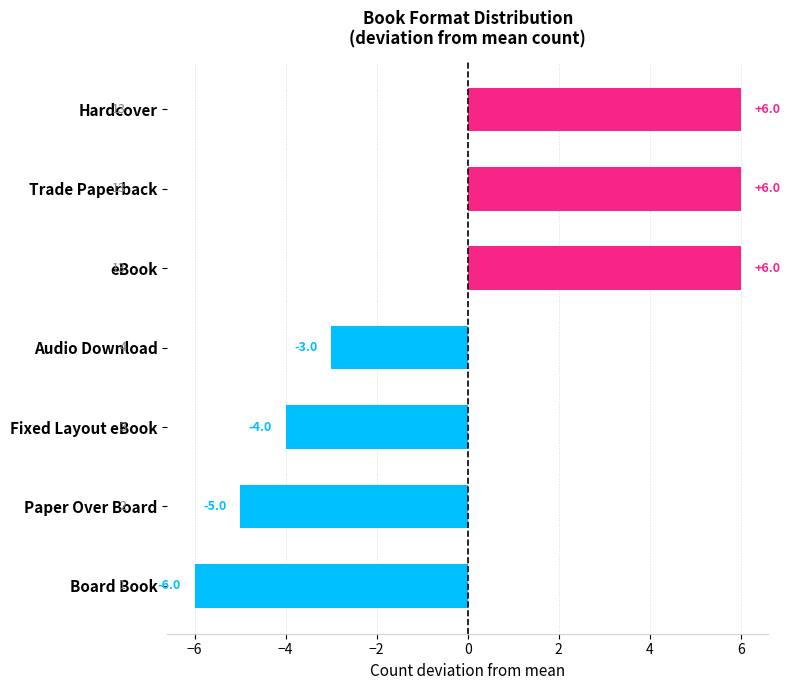

Reading bottom to top, transcribe all the data shown in this chart.

-6	-5	-4	-3	6	6	6